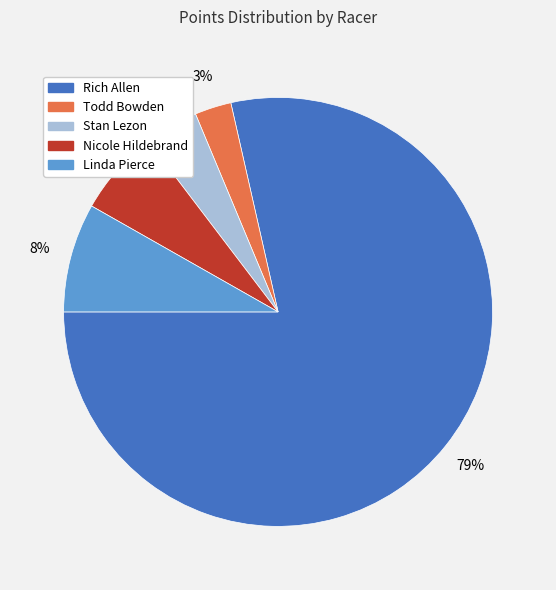

Is the sum of Todd Bowden and Nicole Hildebrand greater than half?

No